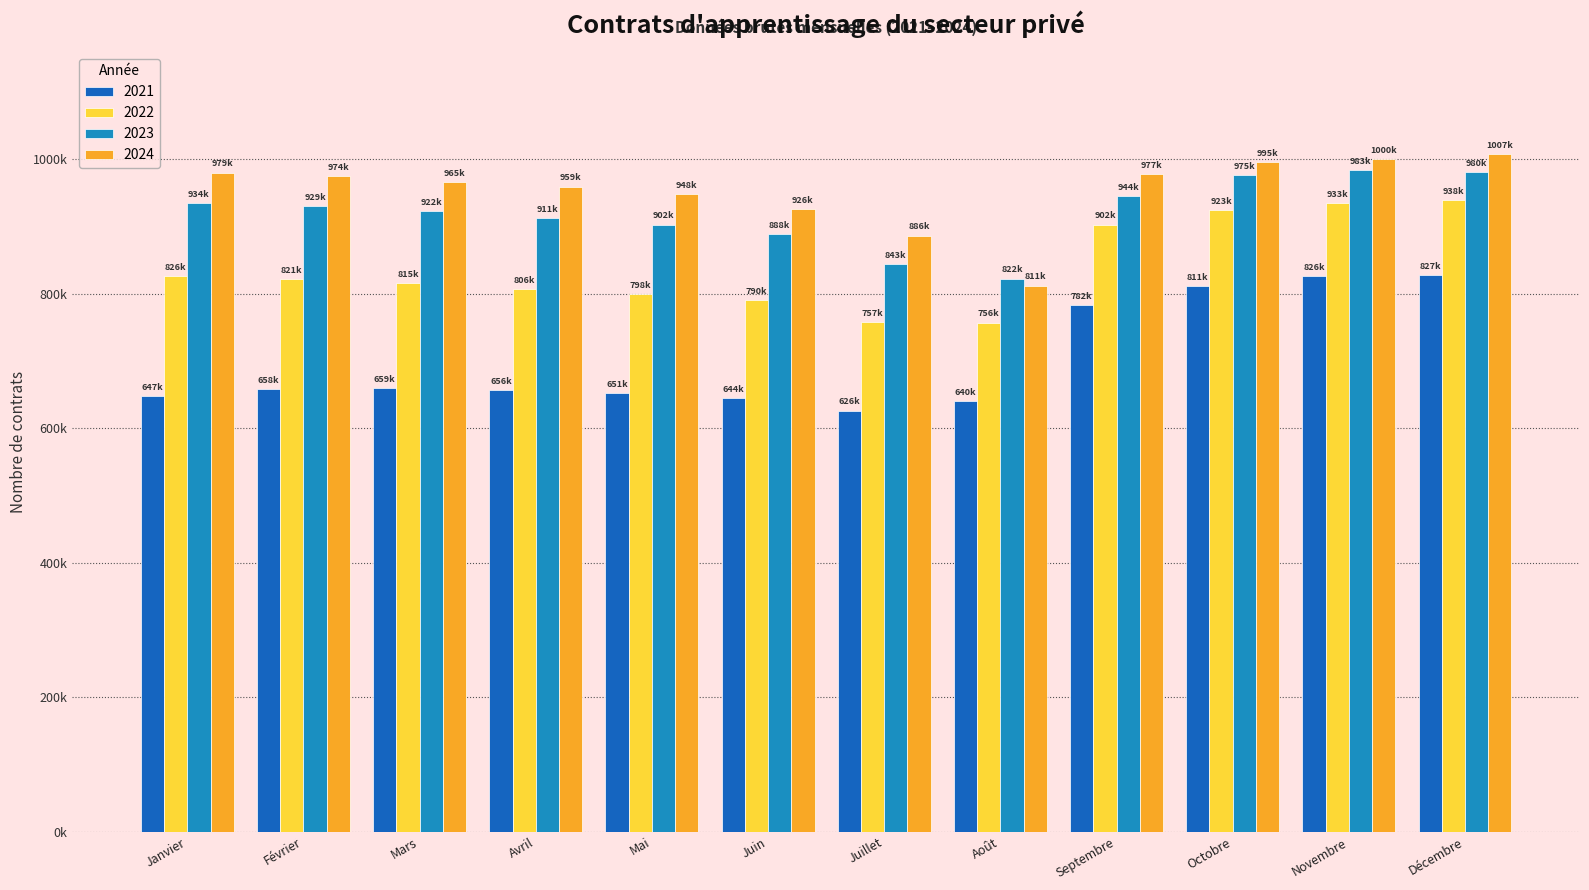

At which label does 2022 first exceed 821500?

Janvier